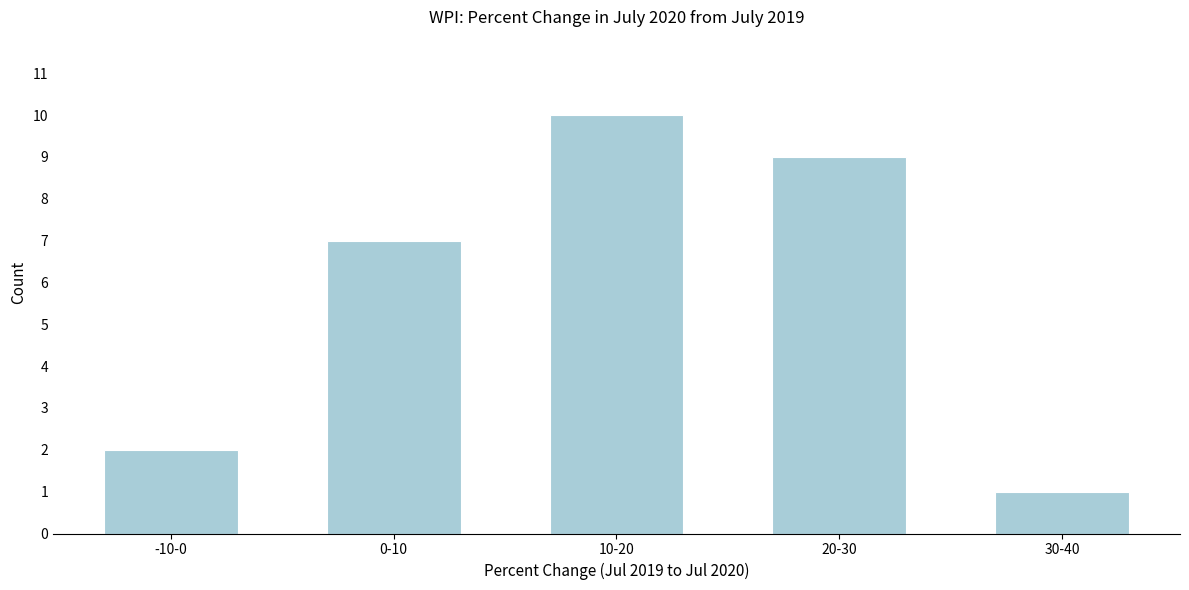

Reading left to right, transcribe all the data shown in this chart.

2	7	10	9	1